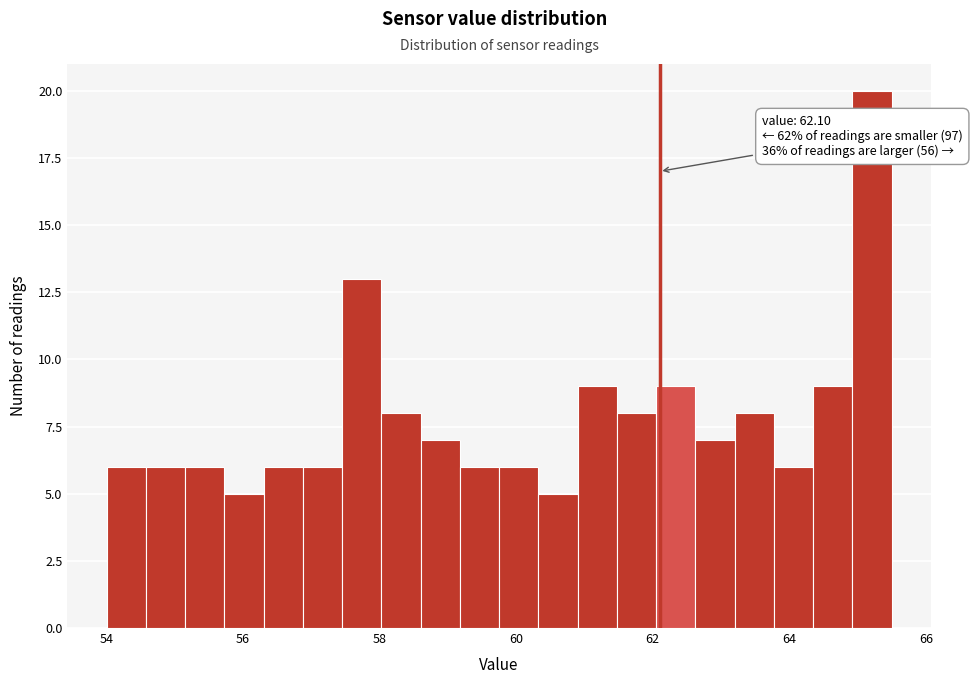

Read against the x-axis, roughly where is the centre of the tallest bar?

65.2